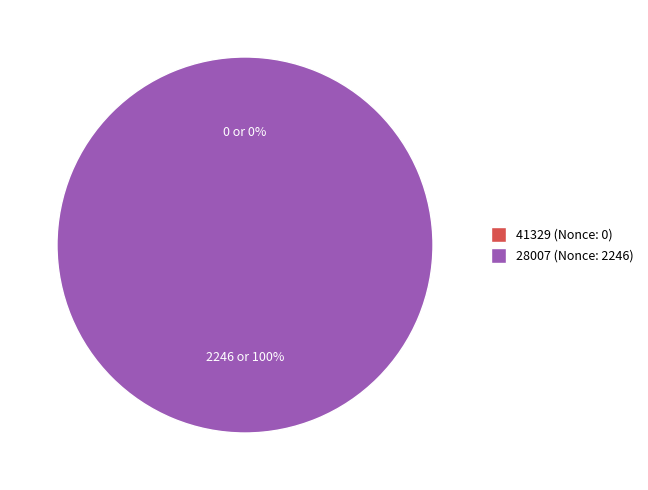

Rank the categories by value from highest to lowest.

28007 (Nonce: 2246), 41329 (Nonce: 0)